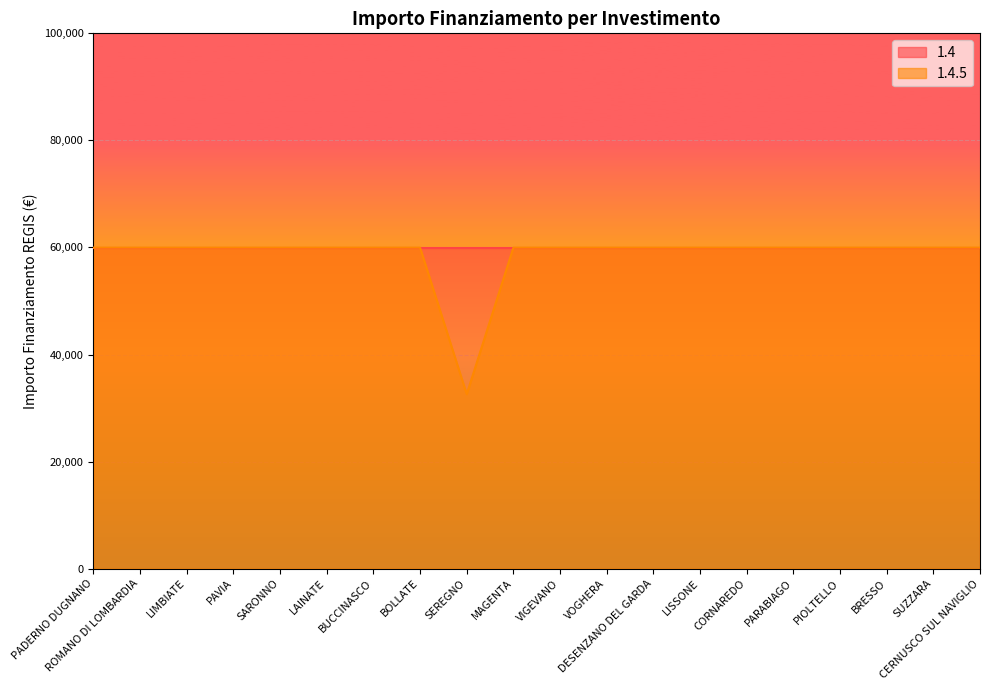

Is it true that the value at SEREGNO is 58355?

False